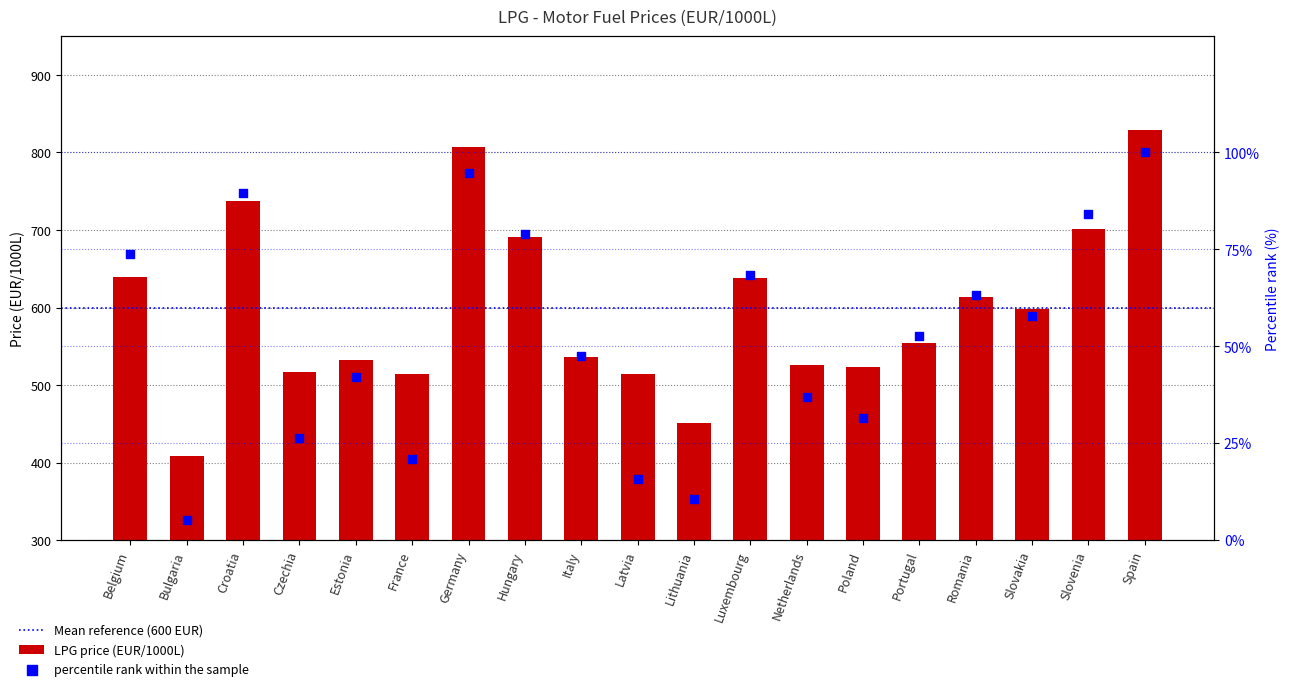

Which has a higher value, Belgium or Luxembourg?

Belgium